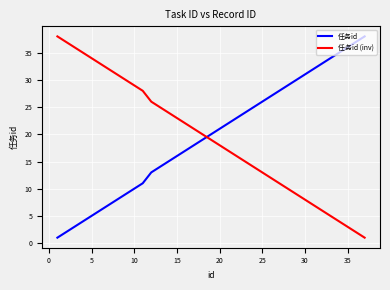

After their last crossing, which series has the higher values: 任务id or 任务id (inv)?

任务id